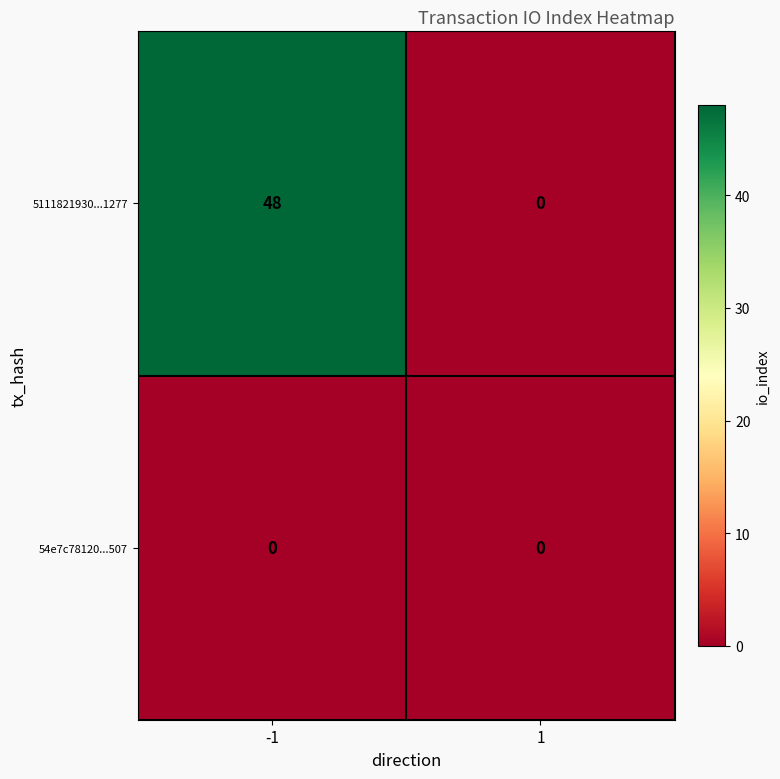

Is it true that 5111821930...1277 equals 18 at 1?

False